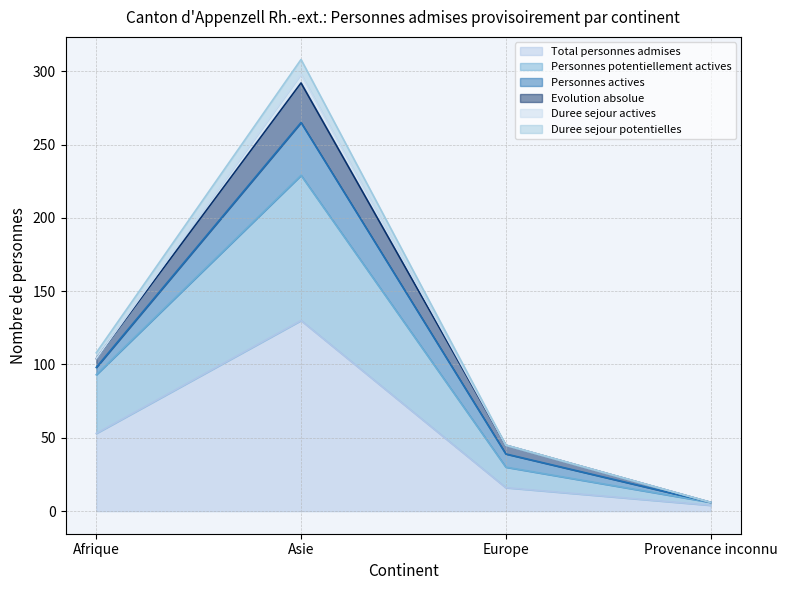

At which label does Total personnes admises reach its peak?

Asie